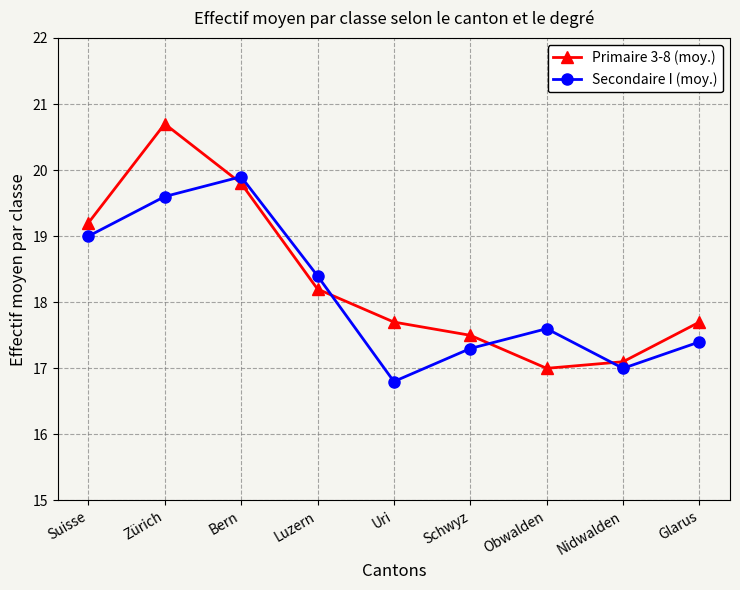

Rank the series by their average value, from lowest to highest.

Secondaire I (moy.), Primaire 3-8 (moy.)